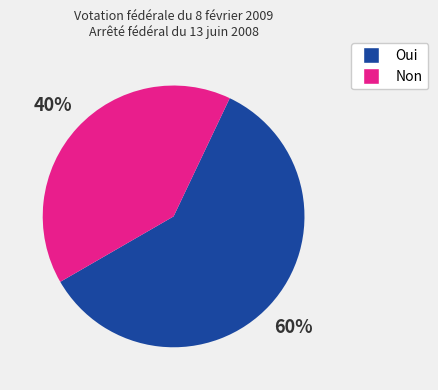

How many segments does this pie chart have?

2